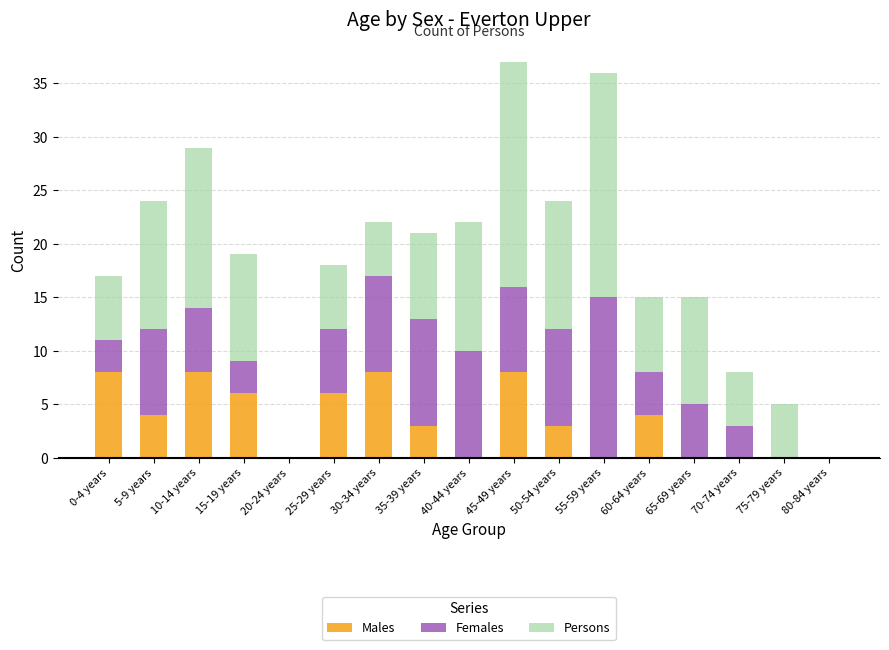

How many categories are shown in the chart?

17